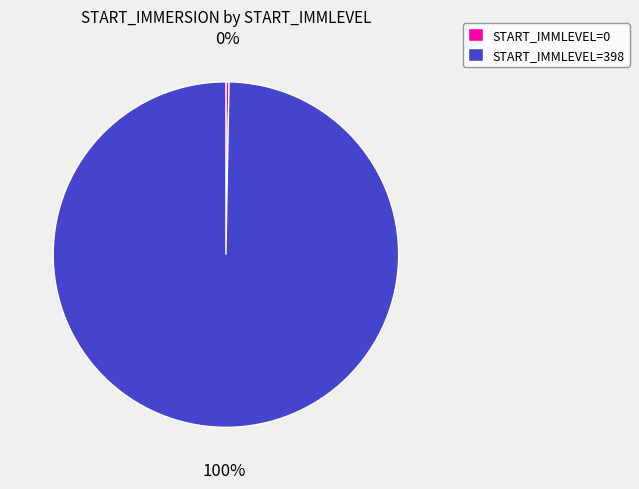

What is the ratio of the value at START_IMMLEVEL=398 to the value at START_IMMLEVEL=0?

345.7